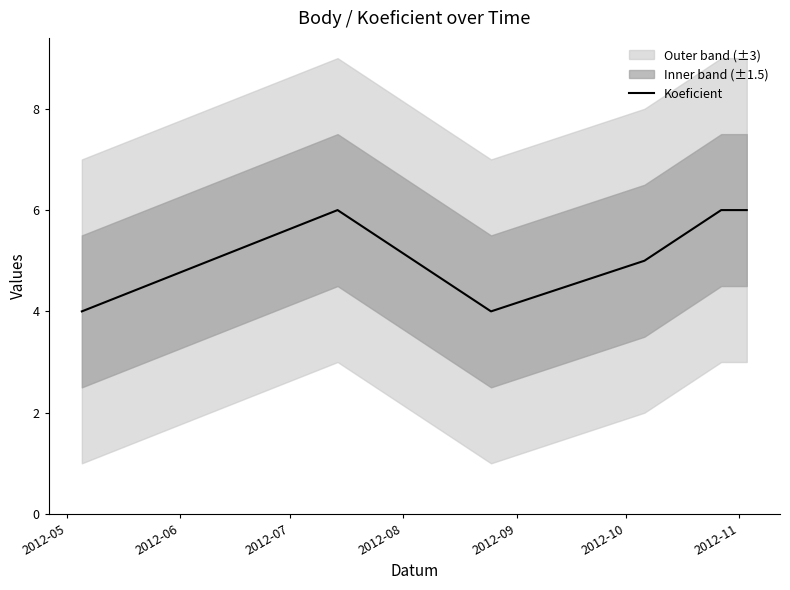

How many values are between 4 and 6?

6